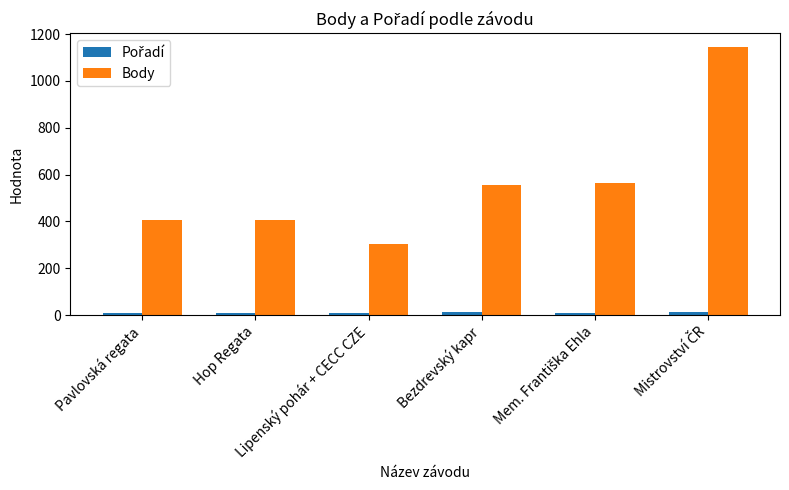

Which series has the largest range (max minus min)?

Body